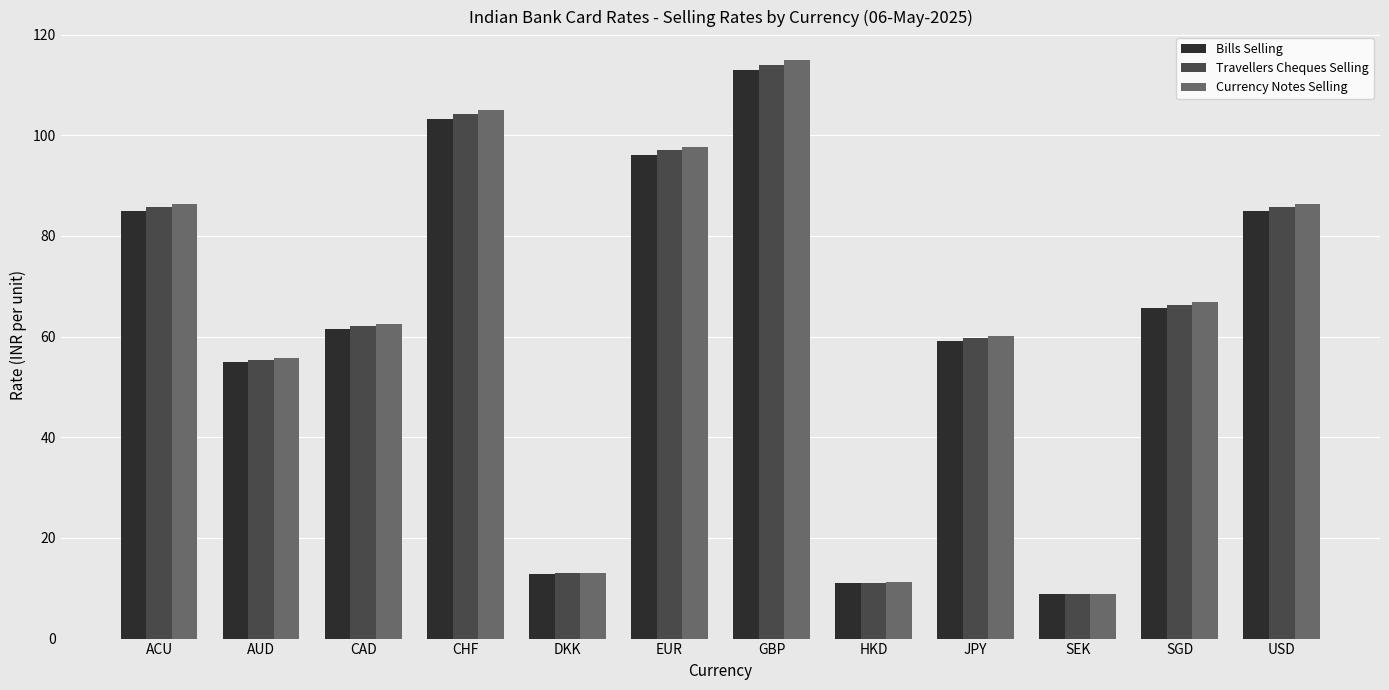

The value of Bills Selling at USD is 85.0. True or false?

True